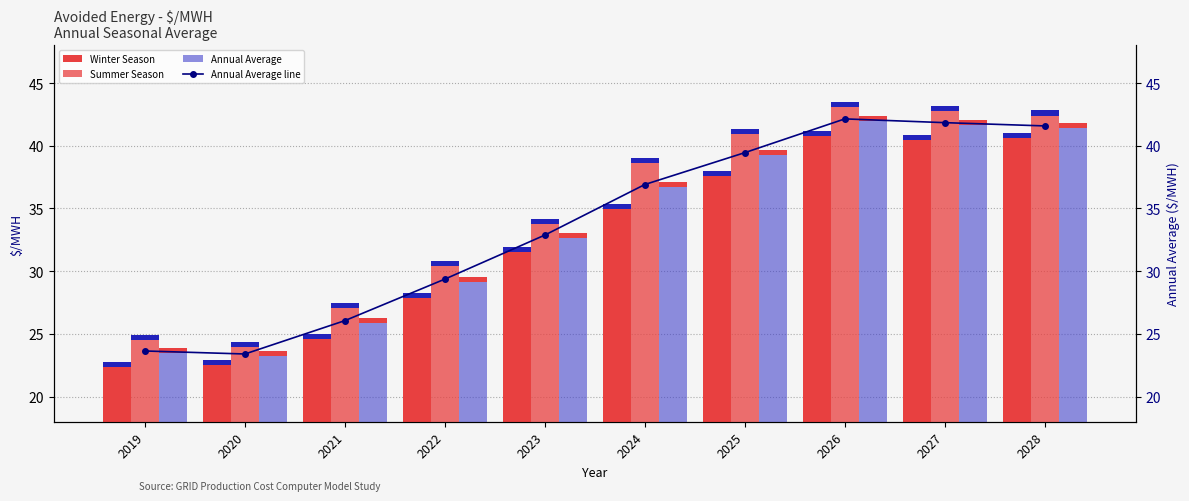

List the labels in order of Summer Season value, largest first.

2026, 2027, 2028, 2025, 2024, 2023, 2022, 2021, 2019, 2020